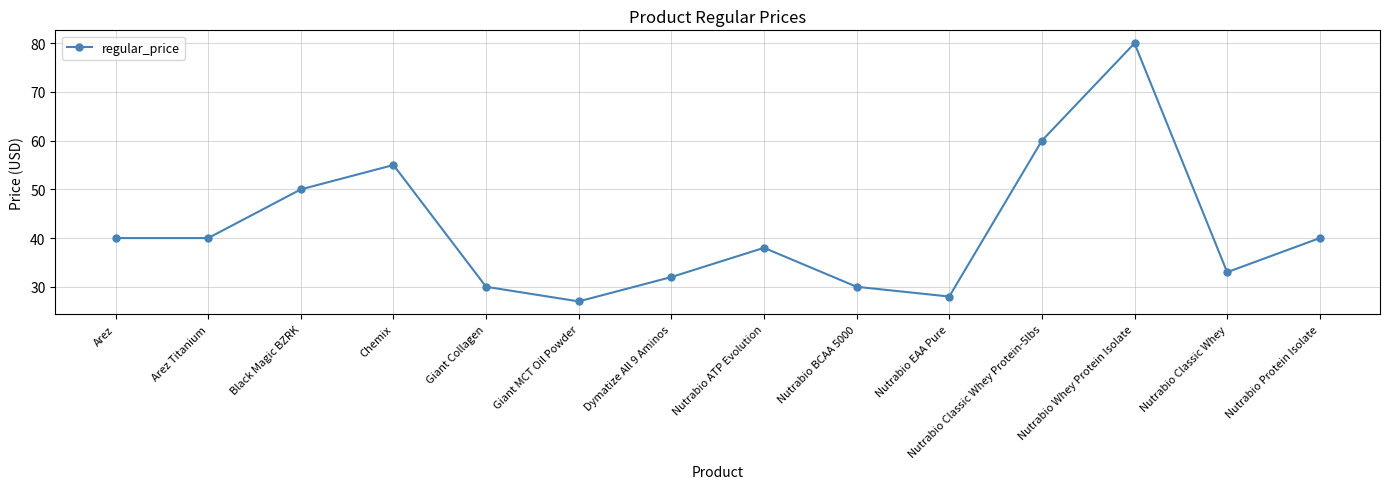

What value does the data have at Nutrabio EAA Pure?

28.0